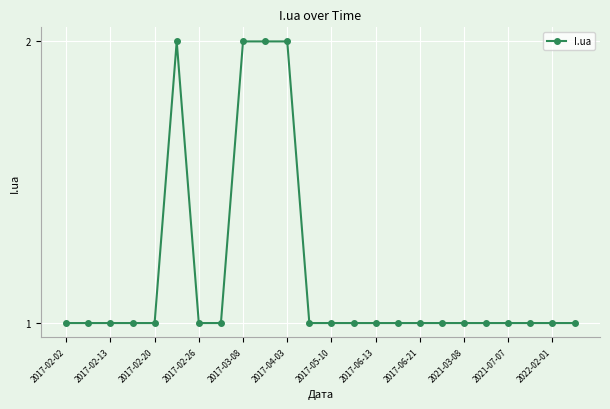

What is the value of the 23rd point from the left?

1